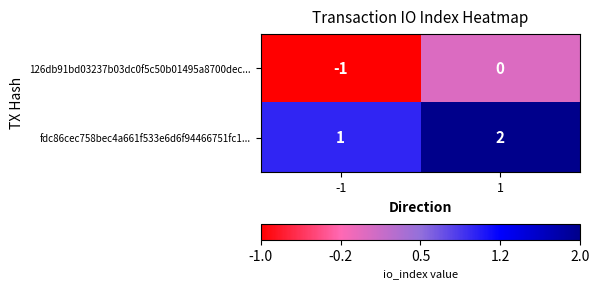

Is the value of fdc86cec758bec4a661f533e6d6f94466751fc1... at 1 greater than the value of 126db91bd03237b03dc0f5c50b01495a8700dec... at 1?

Yes